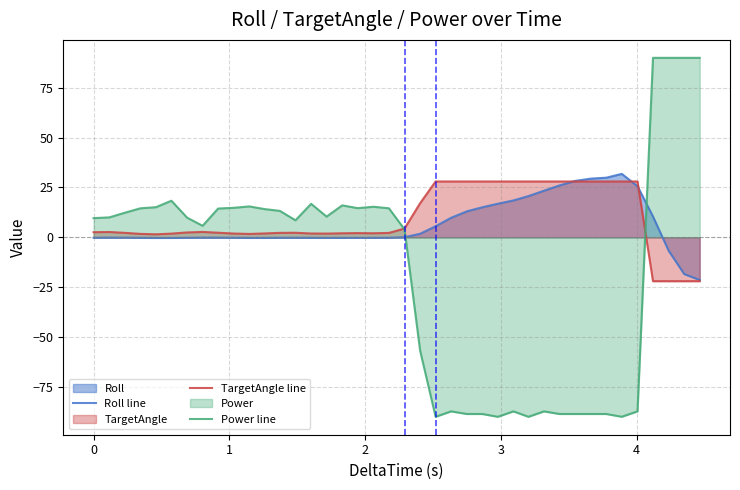

Count the number of data series in this chart.

3